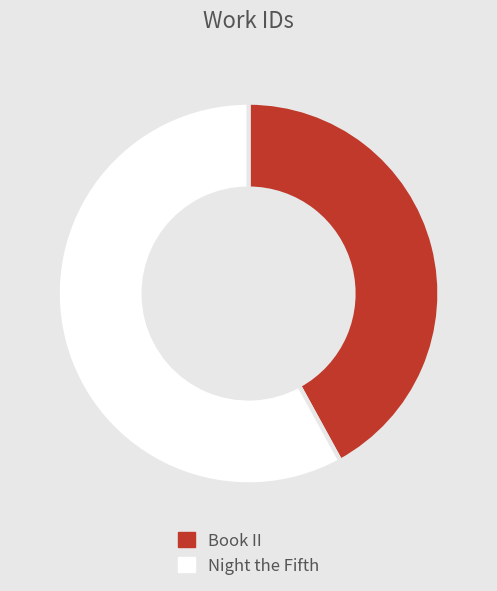

Approximately how many times larger is the value at Night the Fifth compared to Book II?

1.4